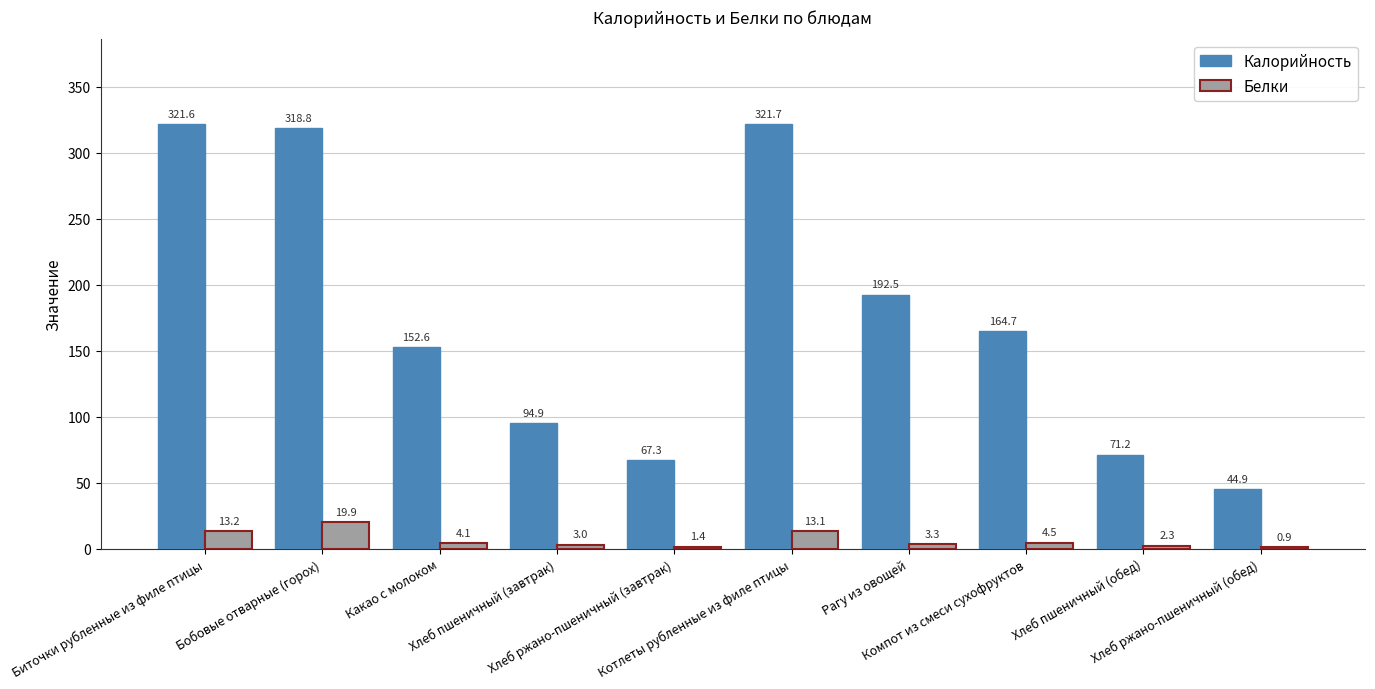

What is the spread (max minus min) of values at Биточки рубленные из филе птицы?

308.3